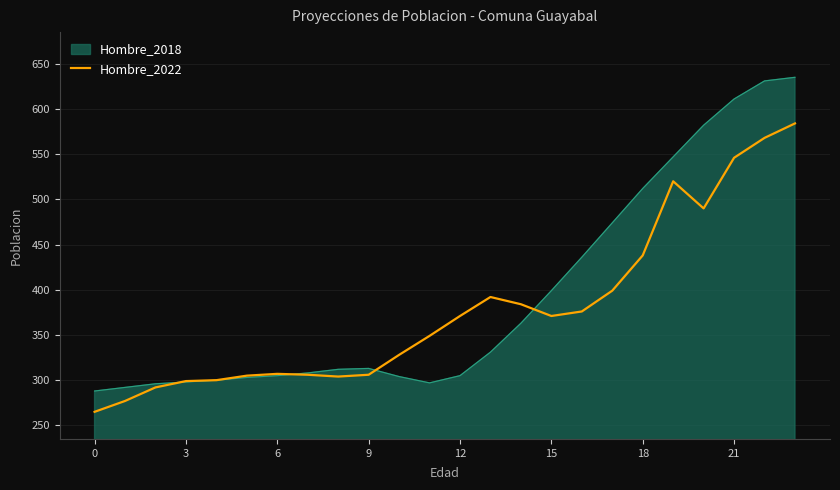

Reading left to right, extract all data points from this chart.

265	277	292	299	300	305	307	306	304	306	328	349	371	392	384	371	376	399	438	520	490	546	568	584